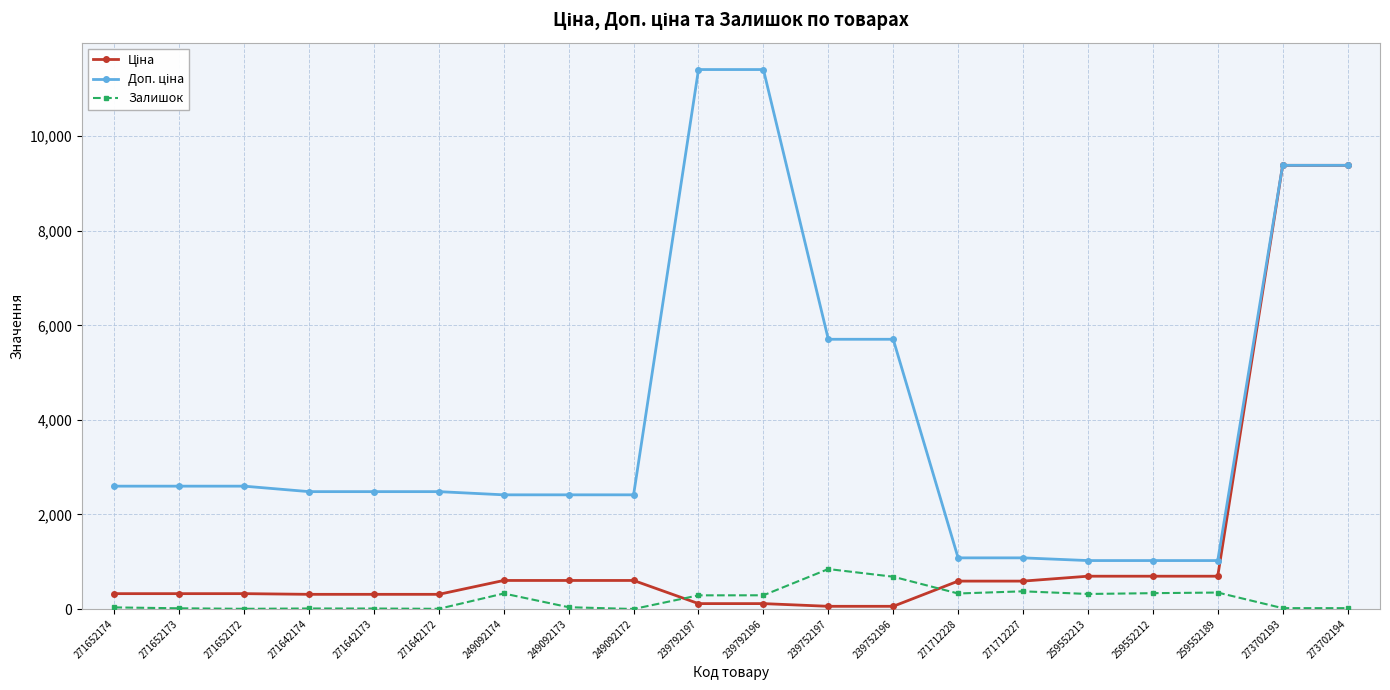

What is the maximum value shown in the chart?

11410.0